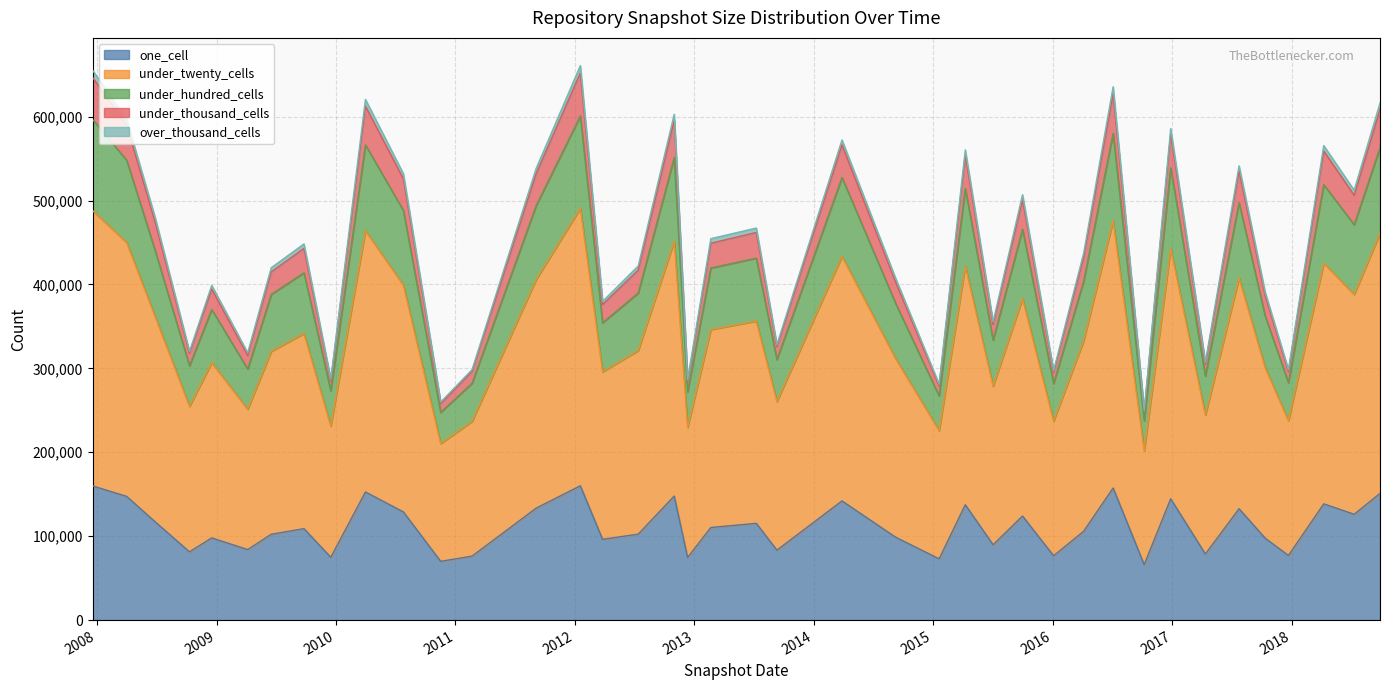

What position from the right is 2011-02-21?

28